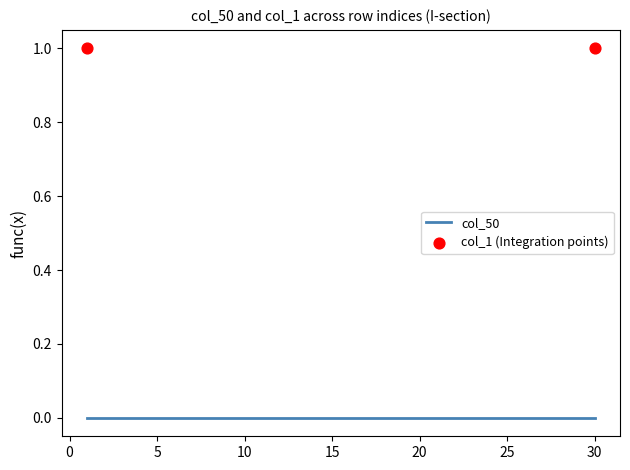

Is the value of col_1 at 23 greater than the value of col_50 at 25?

Yes